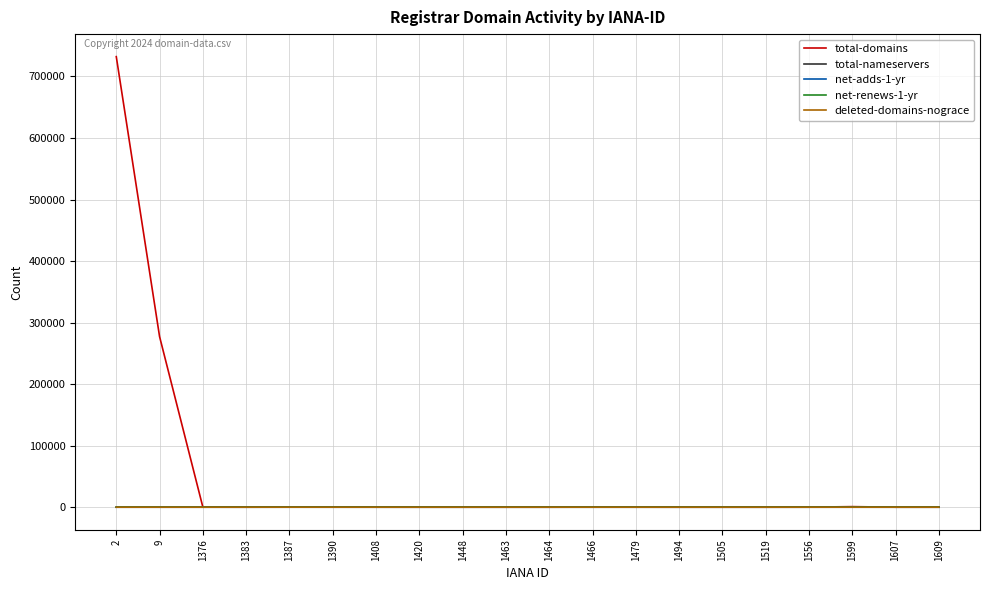

The value of deleted-domains-nograce at 1464 is 0. True or false?

True